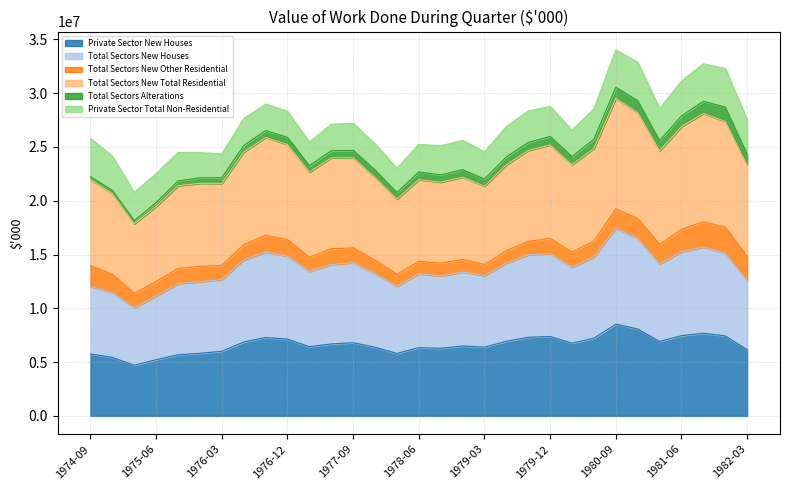

Does the chart display data point markers on the line(s)?

No